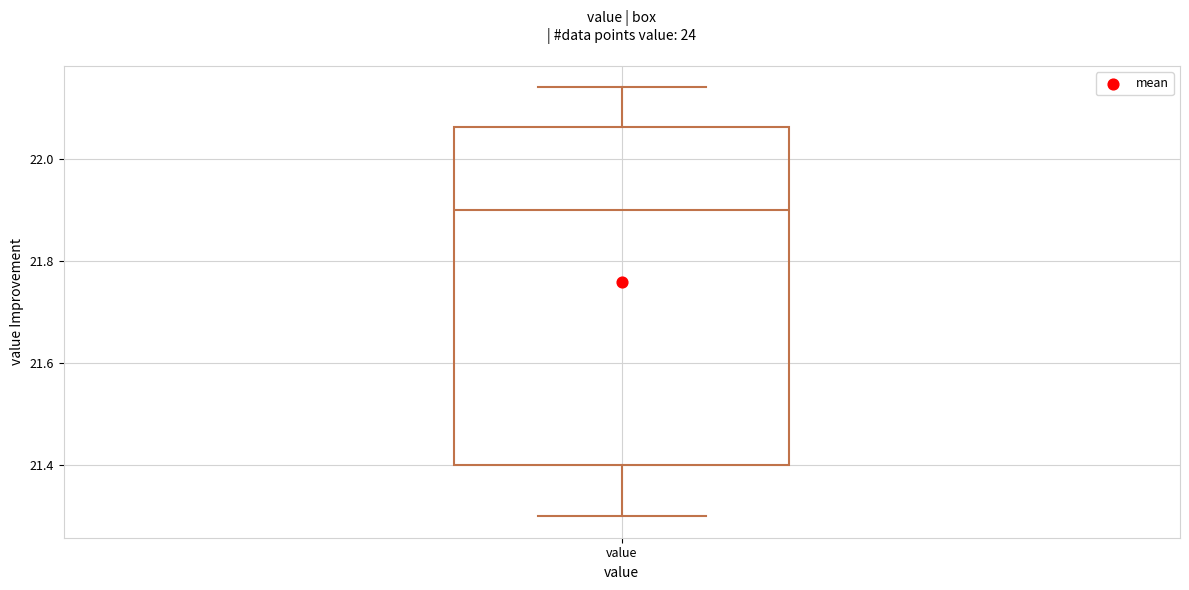

Read this box plot against the y-axis: the position of the median line, the range covered by the box, and the ends of both whiskers. The values are not printed on the chart, so give them approximately, as read against the axis.

median 21.90, box 21.40 to 22.06, whiskers 21.30 to 22.14